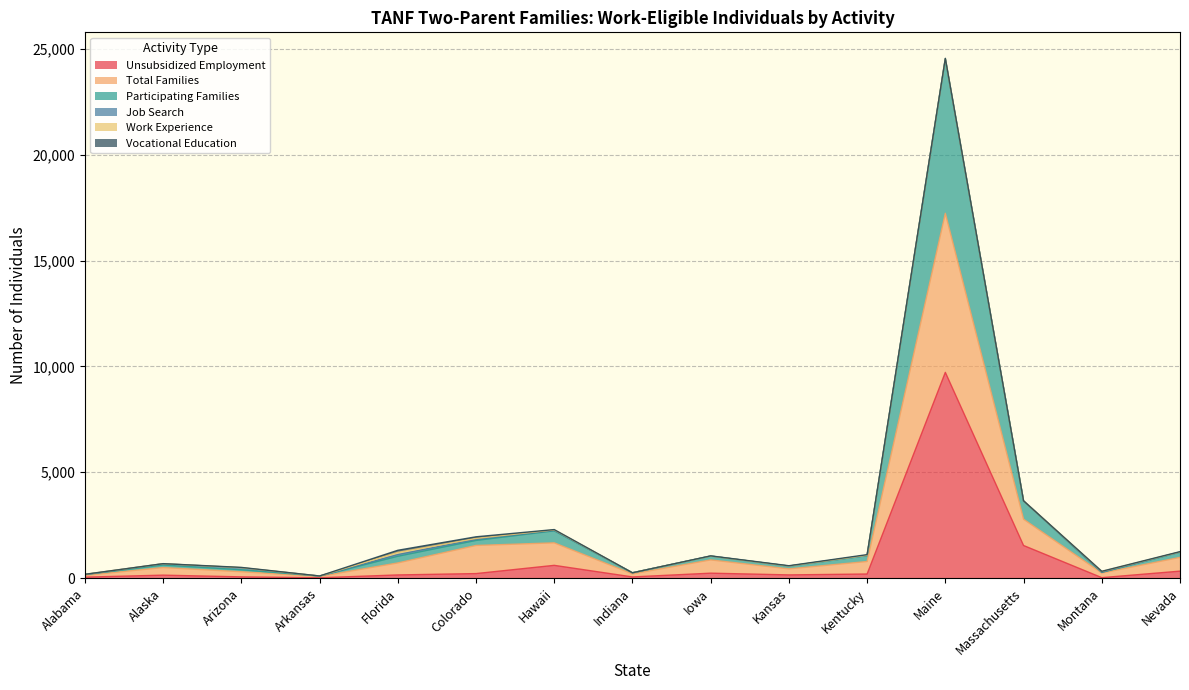

At which label does Unsubsidized Employment reach its peak?

Maine